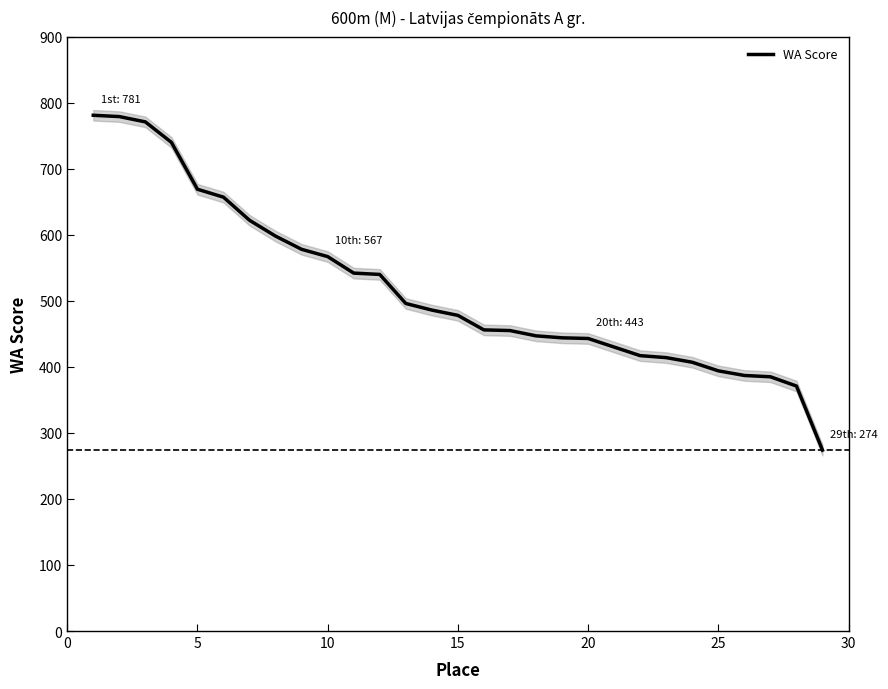

What is the highest value of the WA Score series?

781